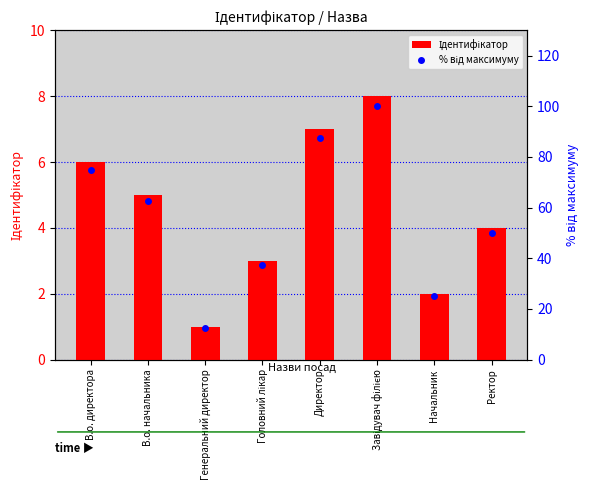

How many values in the % від максимуму series are below 62?

4